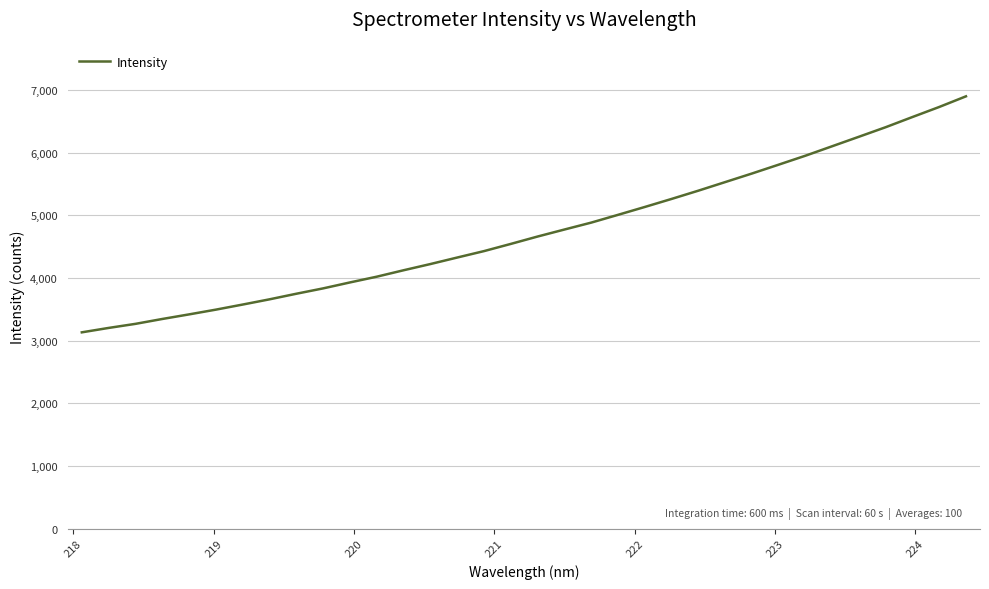

Does the chart have visible grid lines?

Yes